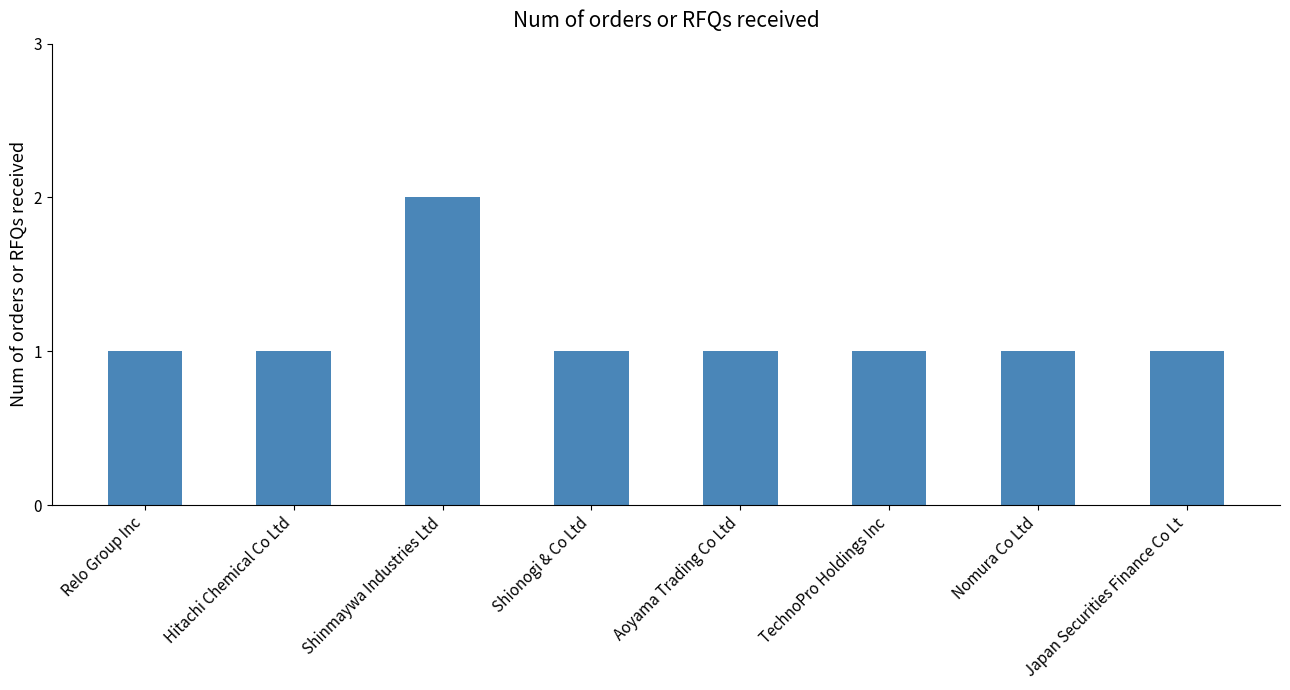

Reading left to right, transcribe all the data shown in this chart.

Relo Group Inc=1	Hitachi Chemical Co Ltd=1	Shinmaywa Industries Ltd=2	Shionogi & Co Ltd=1	Aoyama Trading Co Ltd=1	TechnoPro Holdings Inc=1	Nomura Co Ltd=1	Japan Securities Finance Co Lt=1